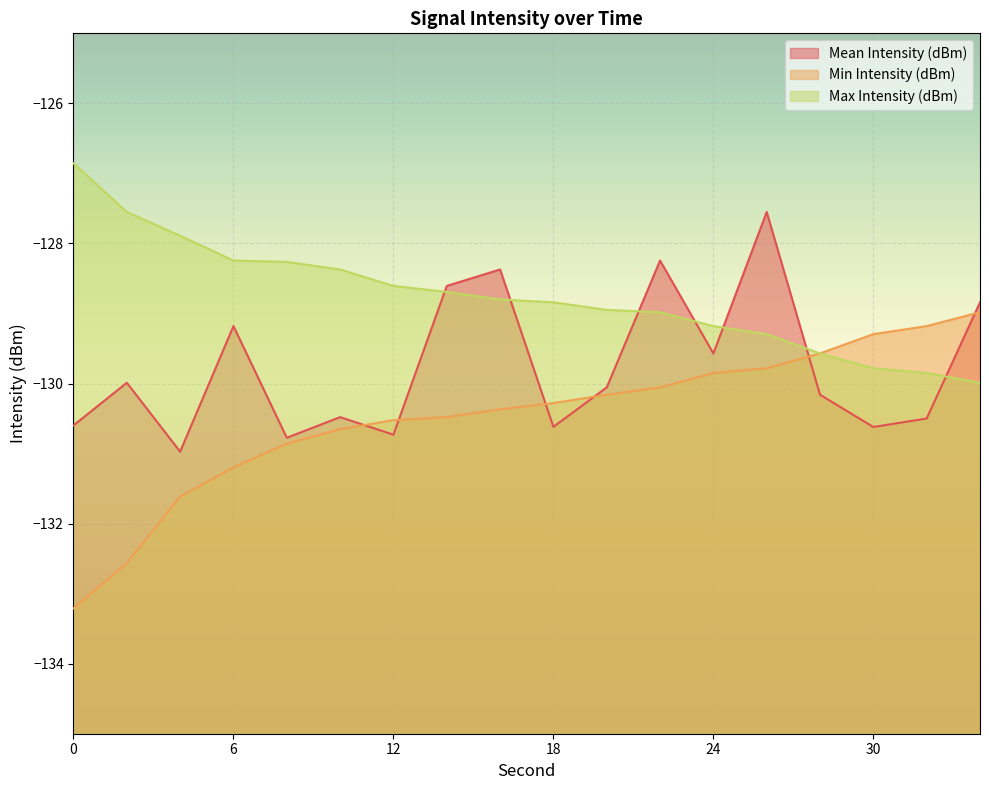

What is the sum of the Mean Intensity (dBm) values at 8 and 6?

-260.0